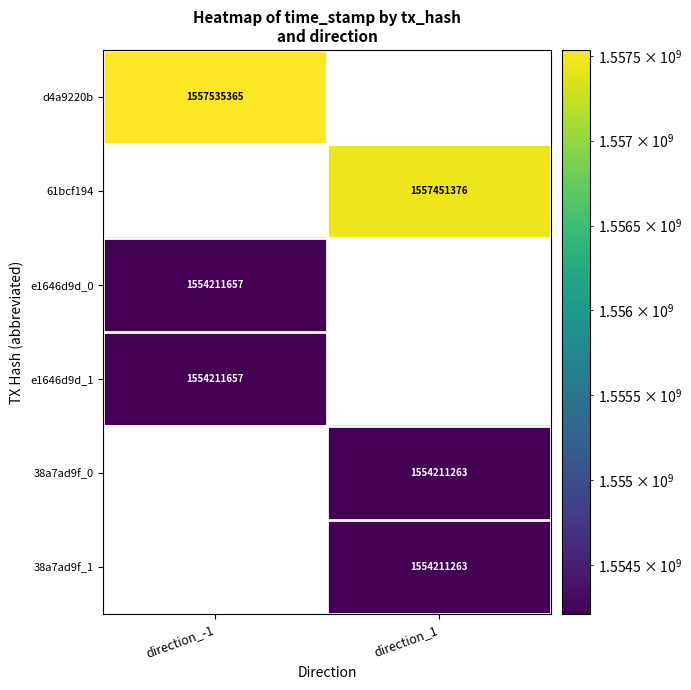

At how many categories does at least one series exceed 1556533308?

2